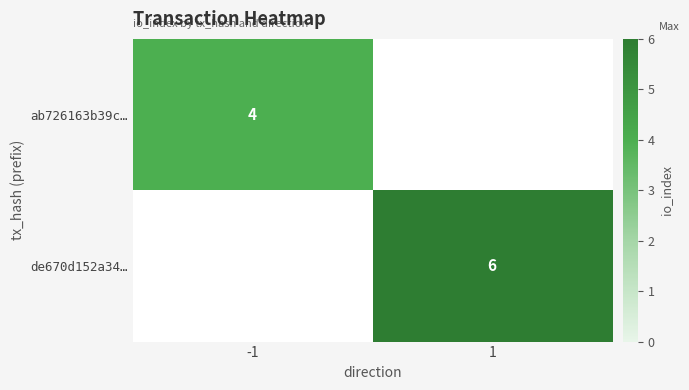

Is it true that ab726163b39c… equals 5 at -1?

False